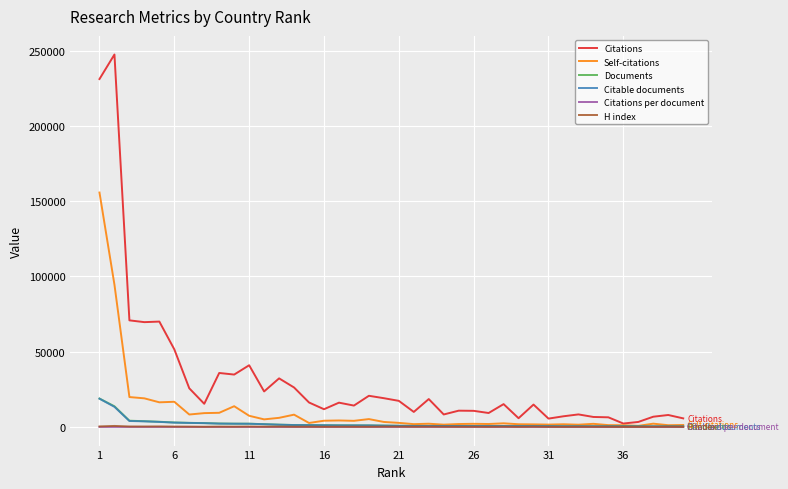

What is the sum of all Citable documents values?

79456.0